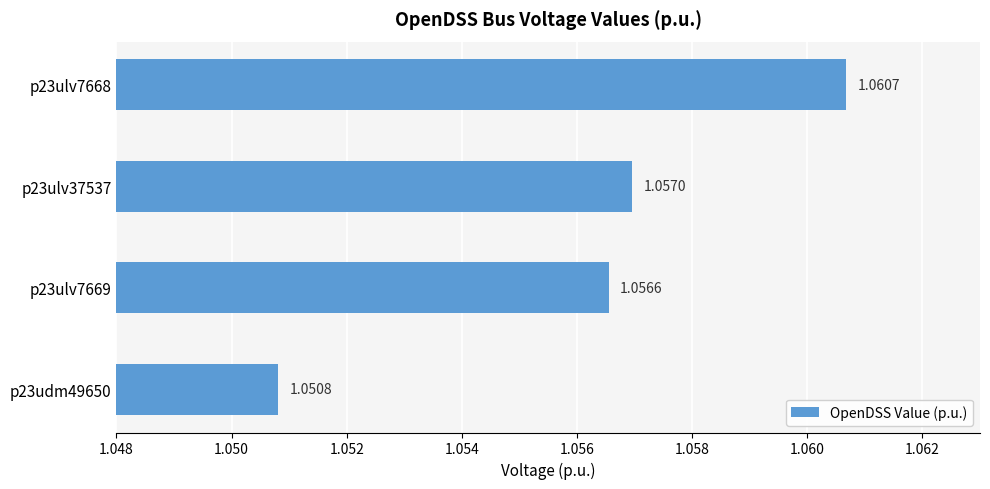

Which has a higher value, p23ulv37537 or p23ulv7668?

p23ulv7668